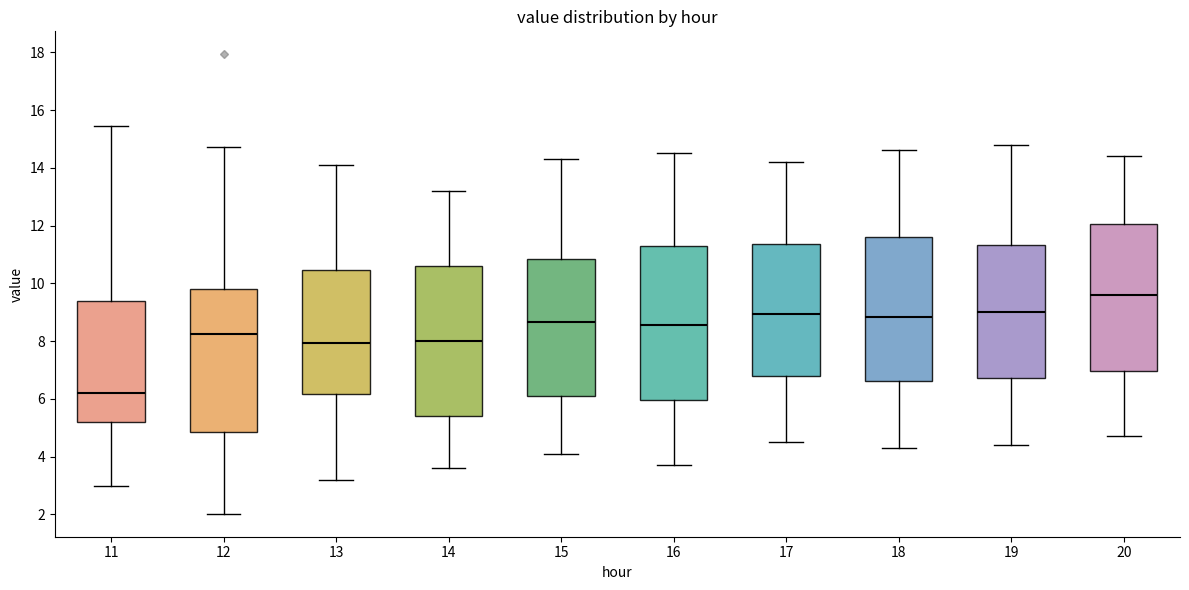

Which box has the lowest median line?

11